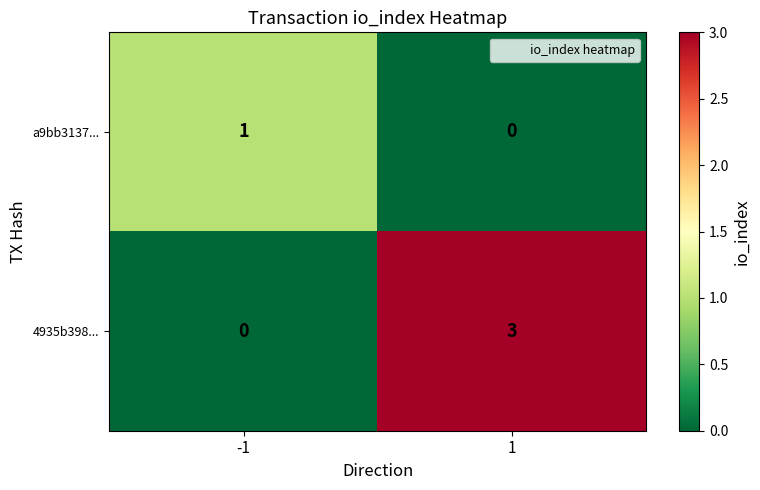

How many categories are shown in the chart?

2